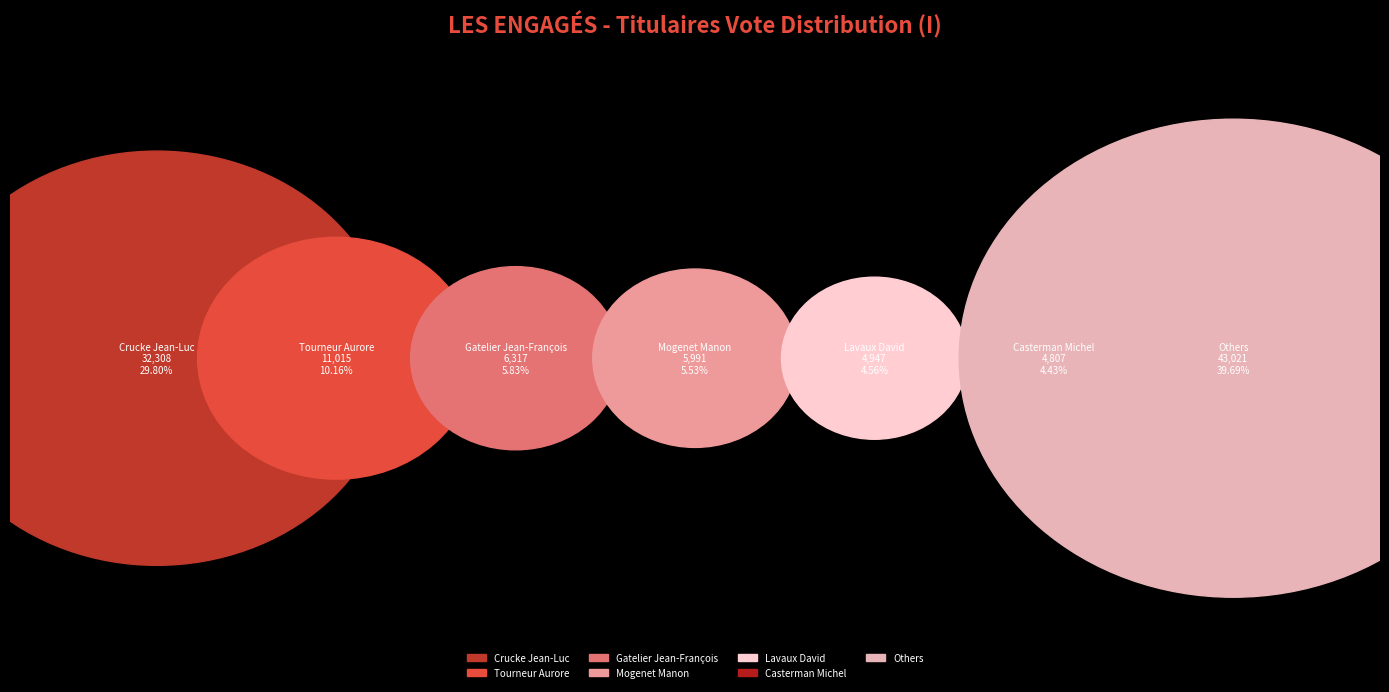

To the nearest percent, what portion does Lavaux David represent?

5%